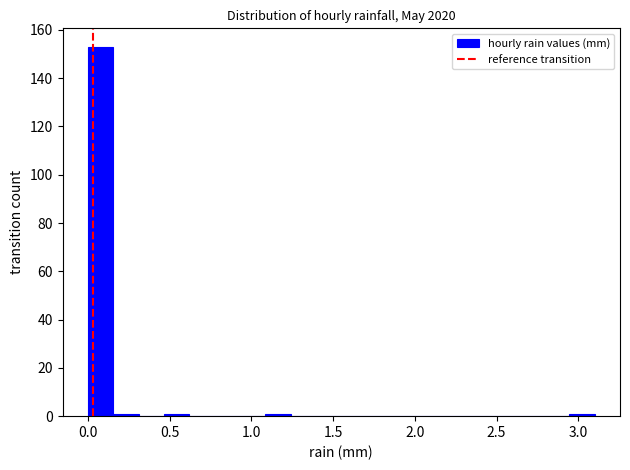

Around what value on the x-axis is the tallest bar? Give the approximate position of its centre, as read against the axis.

0.10